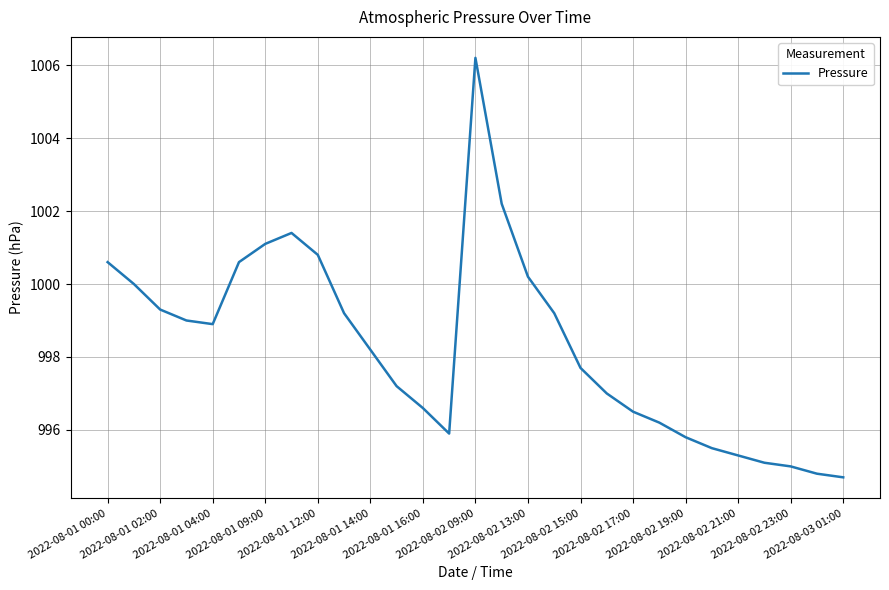

What is the maximum value shown in the chart?

1006.2